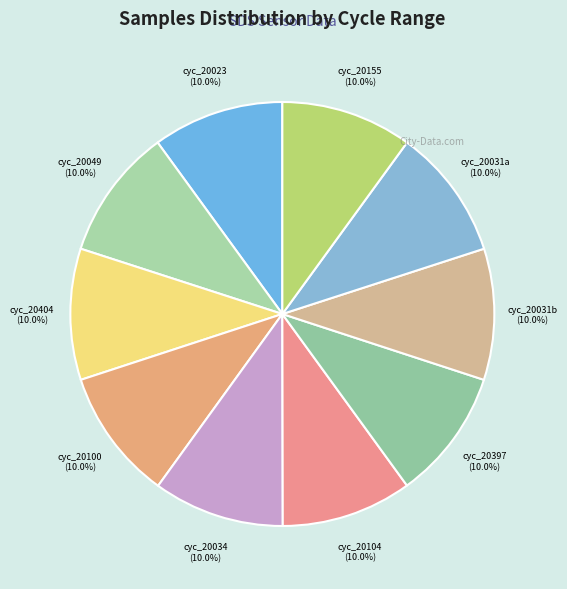

Does cyc_20100 represent more than half of the total?

No